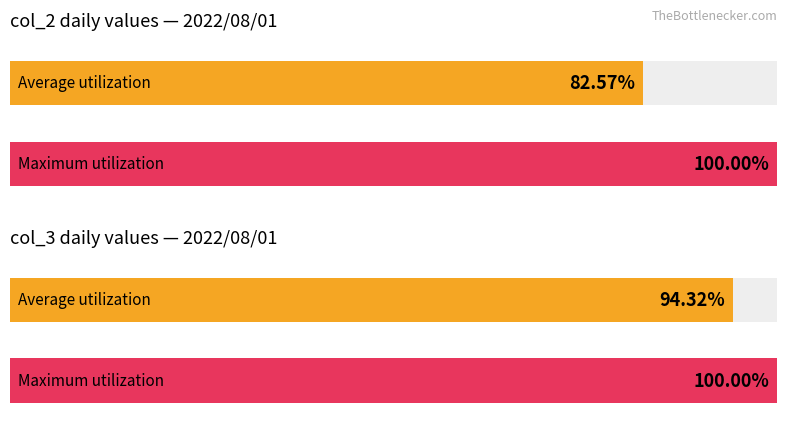

At 10, list the series in order from smallest to largest.

col_2, col_3